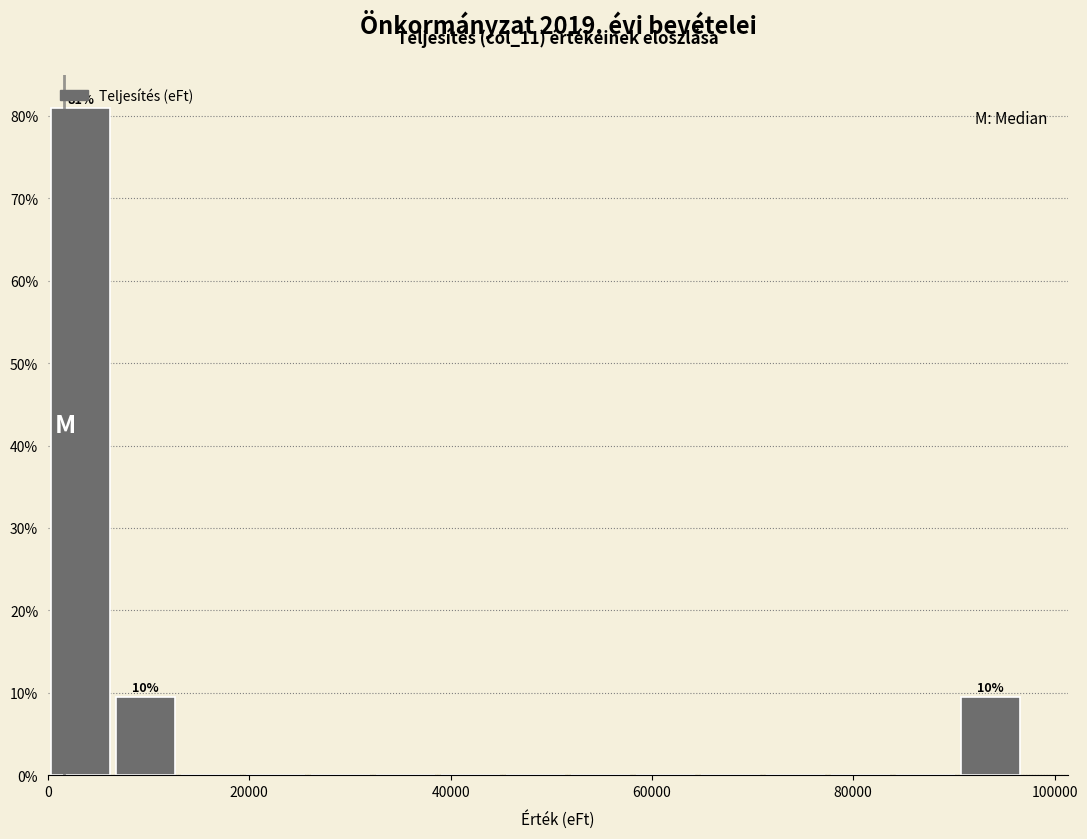

Around what value on the x-axis is the tallest bar? Give the approximate position of its centre, as read against the axis.

4000